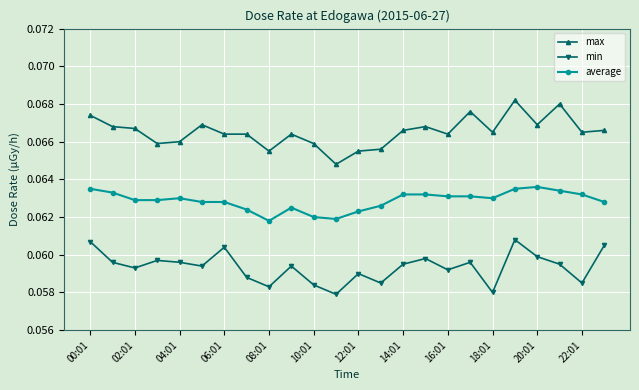

Count the average values in the range 0 to 1.

24